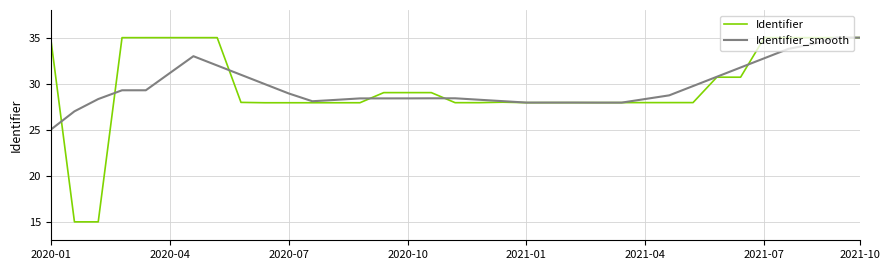

True or false: Identifier_smooth and Identifier cross at least once.

True